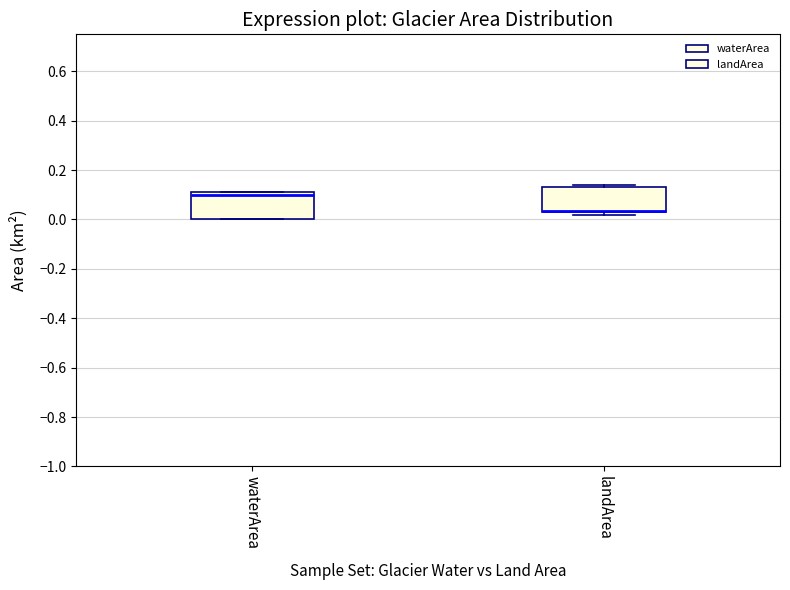

Reading left to right, transcribe this box plot: for each box, give where its median line is, the range the box spans, and where its two whiskers end, as read against the y-axis. The values are not printed on the chart, so give them approximately, as read against the axis.

waterArea: median 0.10, box 0.00 to 0.12, whiskers 0.00 to 0.12
landArea: median 0.04 (drawn on the box's lower edge), box 0.04 to 0.14, whiskers 0.02 to 0.14 (just above the box's upper edge)